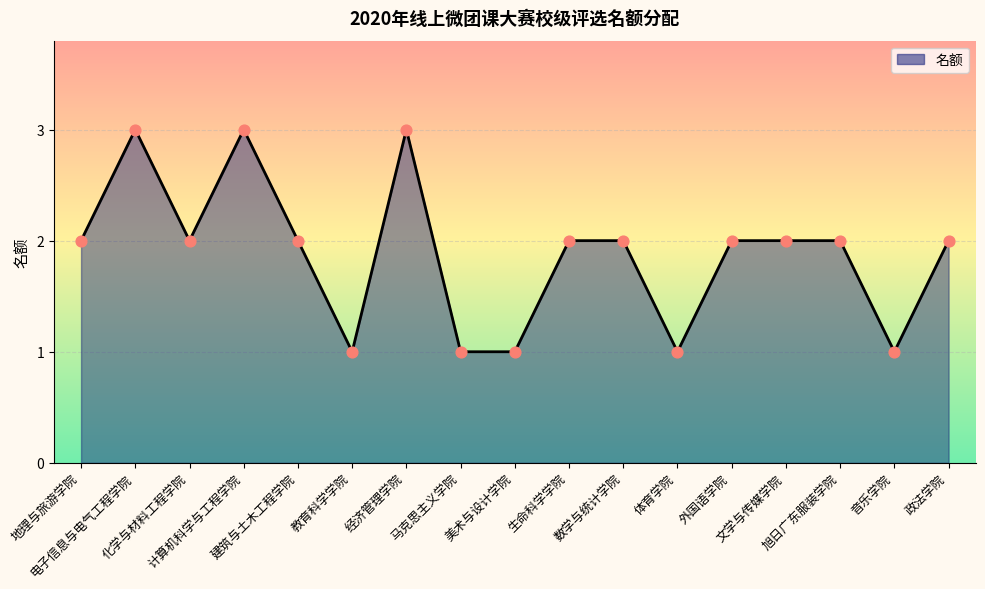

Which has a higher value, 旭日广东服装学院 or 美术与设计学院?

旭日广东服装学院